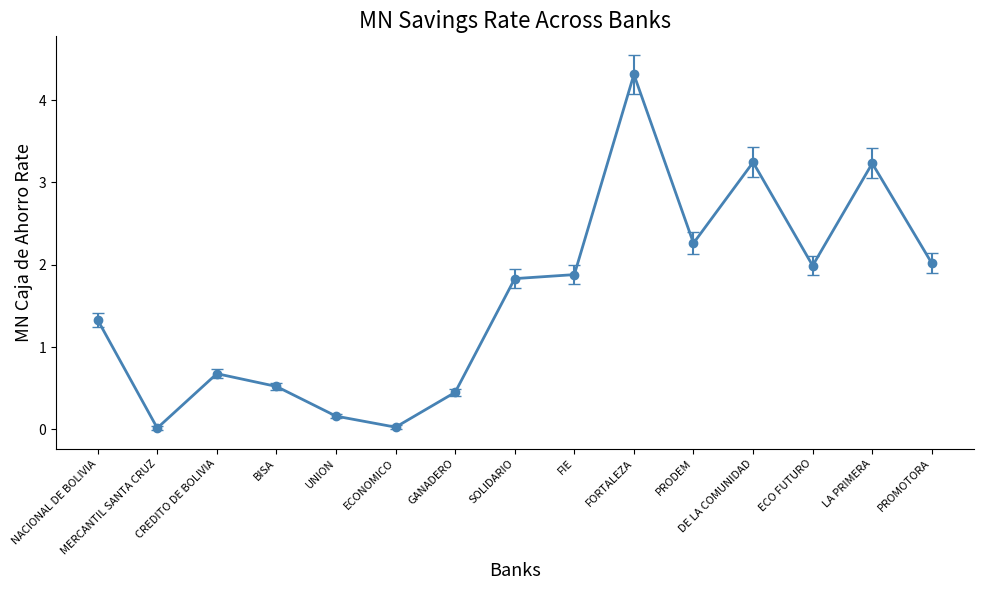

What is the value of the 15th point from the left?

2.0